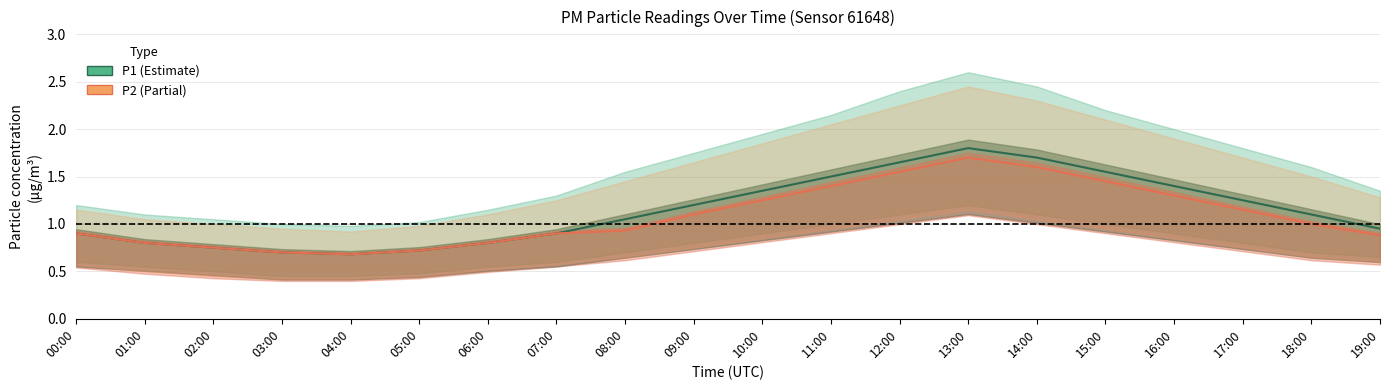

Rank the series at 00:00 from lowest to highest value.

P1, P2